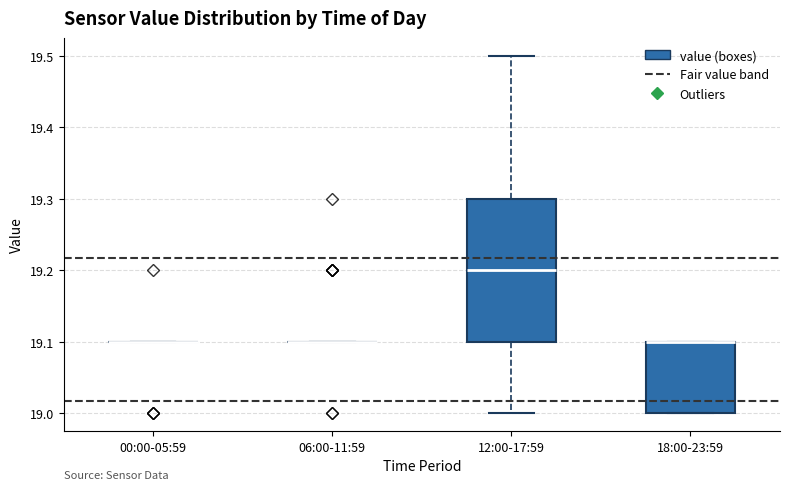

Comparing the boxes themselves (not the whiskers), which one is the tallest?

12:00-17:59